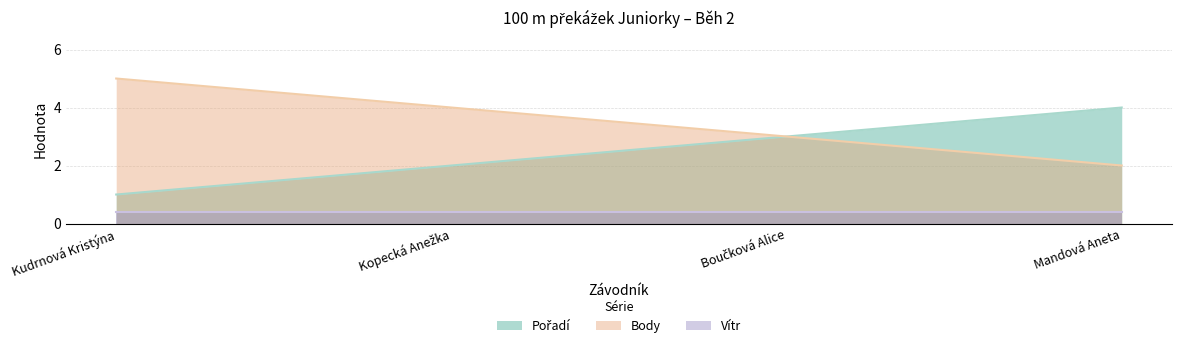

How many lines are shown in the chart?

3